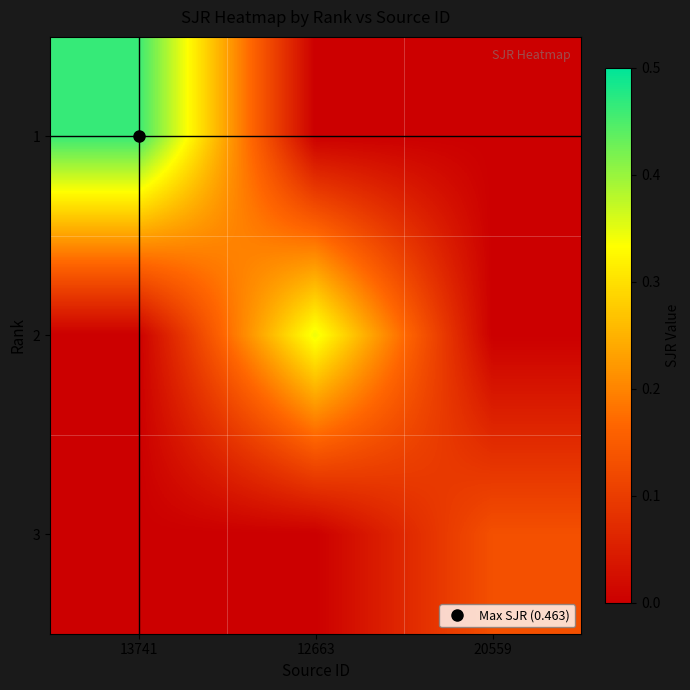

Which category has the lowest value across all series?

12663